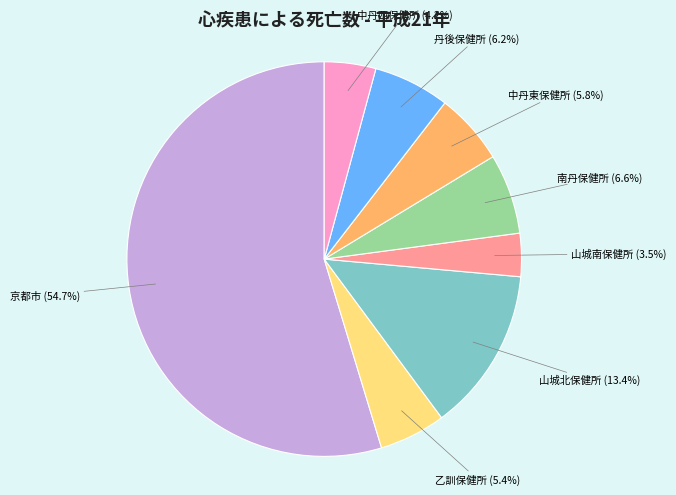

To the nearest percent, what is the difference between the largest and smallest slice percentages?

51%